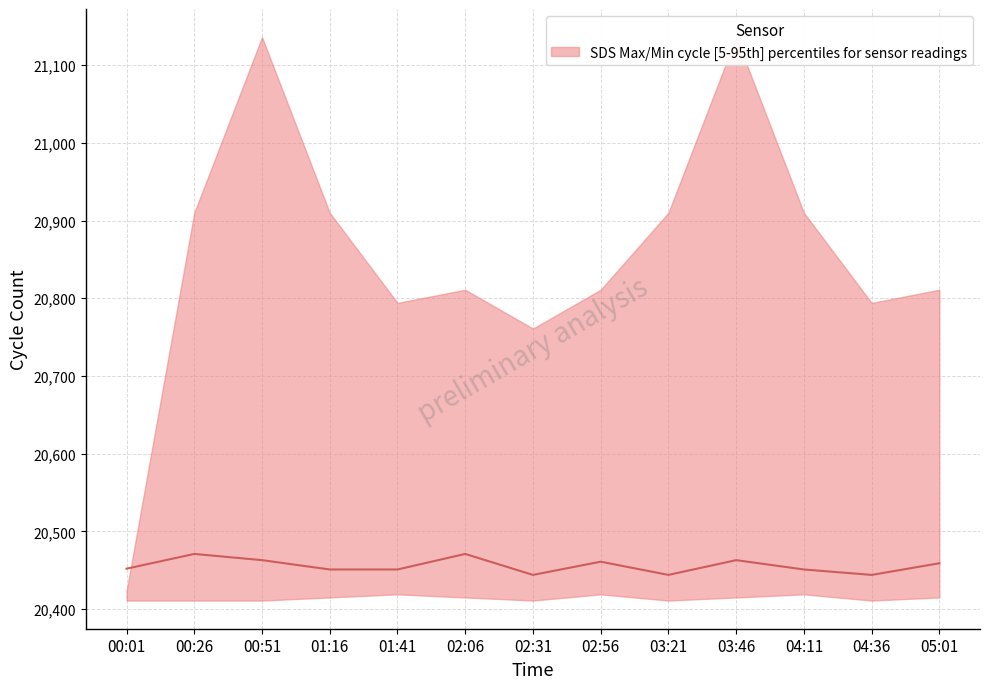

At which category does the chart reach its minimum across all series?

02:31